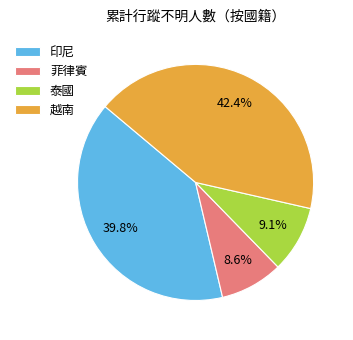

What percentage is the 印尼 slice, to the nearest percent?

40%